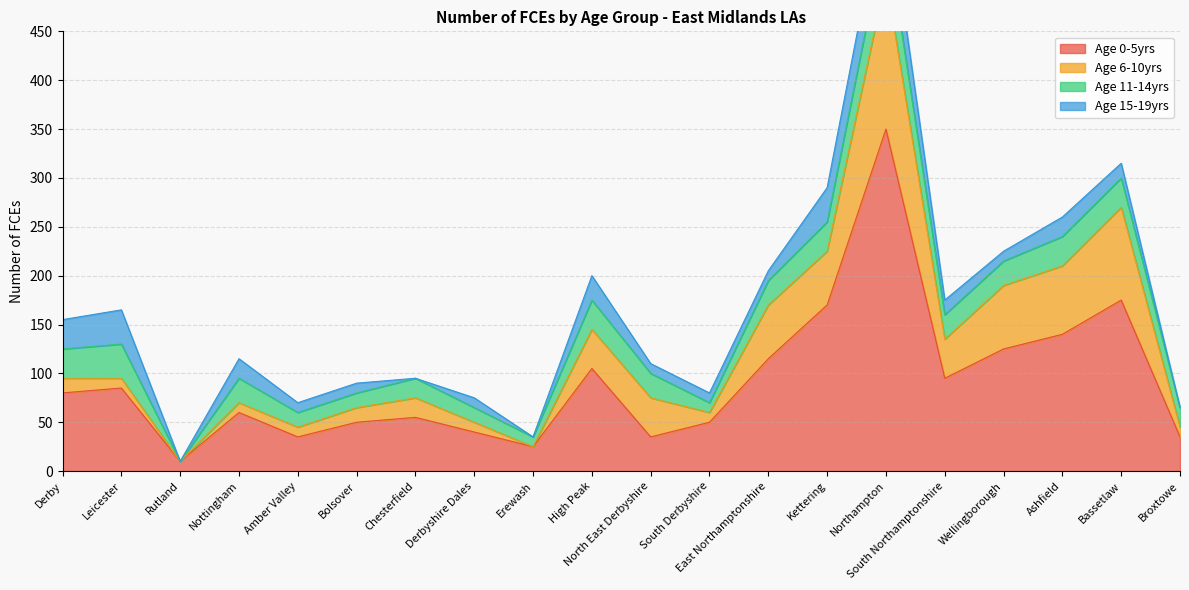

How many times do Age 6-10yrs and Age 0-5yrs cross each other?

2